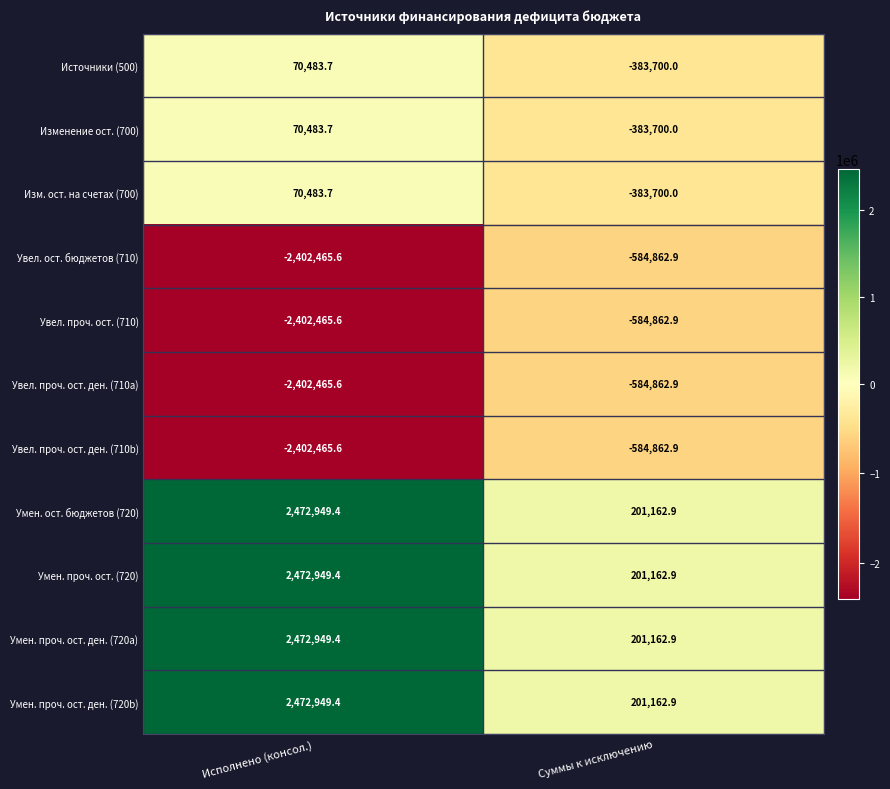

Where does the Изм. ост. на счетах (700) series first go above 70483?

Исполнено (консол.)